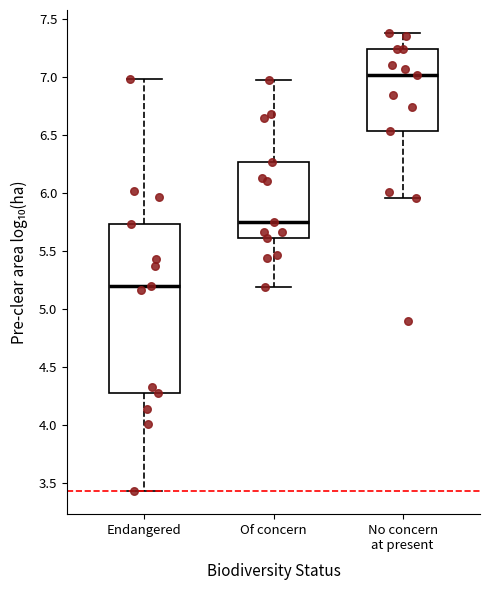

Reading left to right, read every box against the y-axis: the position of its median line, the range the box covers, and the ends of its whiskers. The values are not printed on the chart, so give them approximately, as read against the axis.

Endangered: median 5.20, box 4.30 to 5.75, whiskers 3.45 to 7.00
Of concern: median 5.75, box 5.60 to 6.25, whiskers 5.20 to 7.00
No concern at present: median 7.00, box 6.55 to 7.25, whiskers 5.95 to 7.40